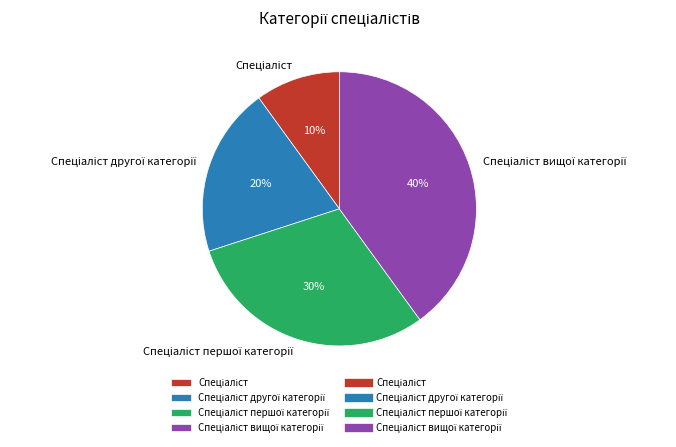

Is there a majority slice in this chart?

No